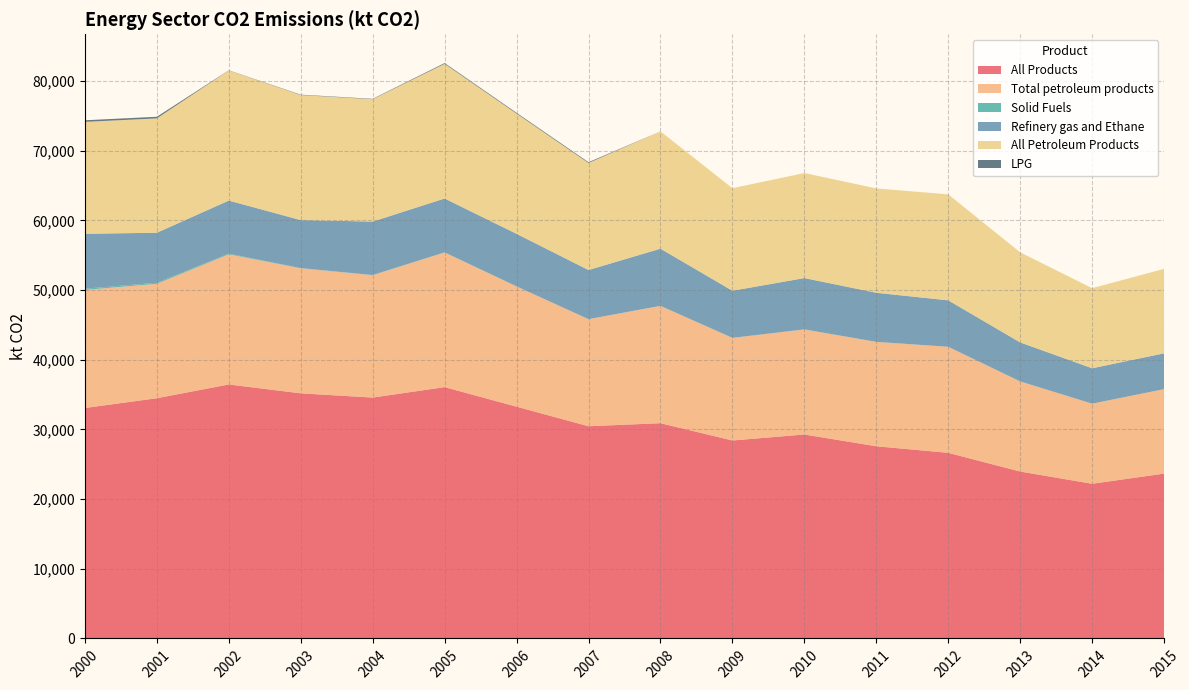

Reading left to right, transcribe all the data shown in this chart.

All Products: 2000=33079.1	2001=34481.1	2002=36455.3	2003=35182.9	2004=34574.6	2005=36074.6	2006=33267.6	2007=30459.2	2008=30896.1	2009=28415.5	2010=29274.5	2011=27587.2	2012=26642.0	2013=23957.8	2014=22201.6	2015=23665.0
Total petroleum products: 2000=16950.7	2001=16418.0	2002=18672.6	2003=17949.3	2004=17562.8	2005=19328.8	2006=17261.0	2007=15362.2	2008=16837.8	2009=14720.1	2010=15076.6	2011=14977.0	2012=15215.0	2013=12930.6	2014=11496.8	2015=12122.7
Solid Fuels: 2000=173.1	2001=155.7	2002=103.9	2003=27.3	2004=31.6	2005=14.9	2006=9.9	2007=12.7	2008=12.7	2009=12.3	2010=12.6	2011=10.0	2012=10.0	2013=7.6	2014=2.5	2015=0.0
Refinery gas and Ethane: 2000=7879.2	2001=7175.7	2002=7616.8	2003=6887.4	2004=7665.9	2005=7727.4	2006=7535.8	2007=7045.2	2008=8197.1	2009=6758.3	2010=7361.2	2011=7041.2	2012=6662.2	2013=5590.6	2014=5077.9	2015=5140.8
All Petroleum Products: 2000=16063.8	2001=16418.0	2002=18672.6	2003=17949.3	2004=17562.8	2005=19328.8	2006=17261.0	2007=15362.2	2008=16837.8	2009=14720.1	2010=15076.6	2011=14977.0	2012=15215.0	2013=12930.6	2014=11496.8	2015=12122.7
LPG: 2000=229.3	2001=229.3	2002=29.1	2003=55.2	2004=56.3	2005=112.8	2006=112.5	2007=115.7	2008=0.0	2009=0.0	2010=0.0	2011=0.0	2012=0.0	2013=0.0	2014=0.0	2015=0.0